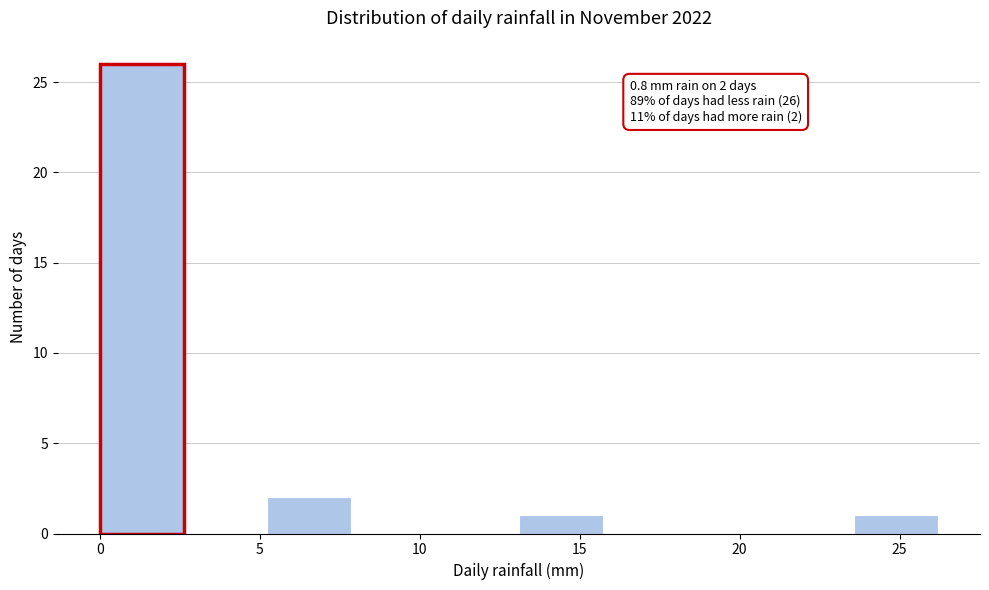

Which range on the x-axis has the tallest bar?

0.0 to 2.5